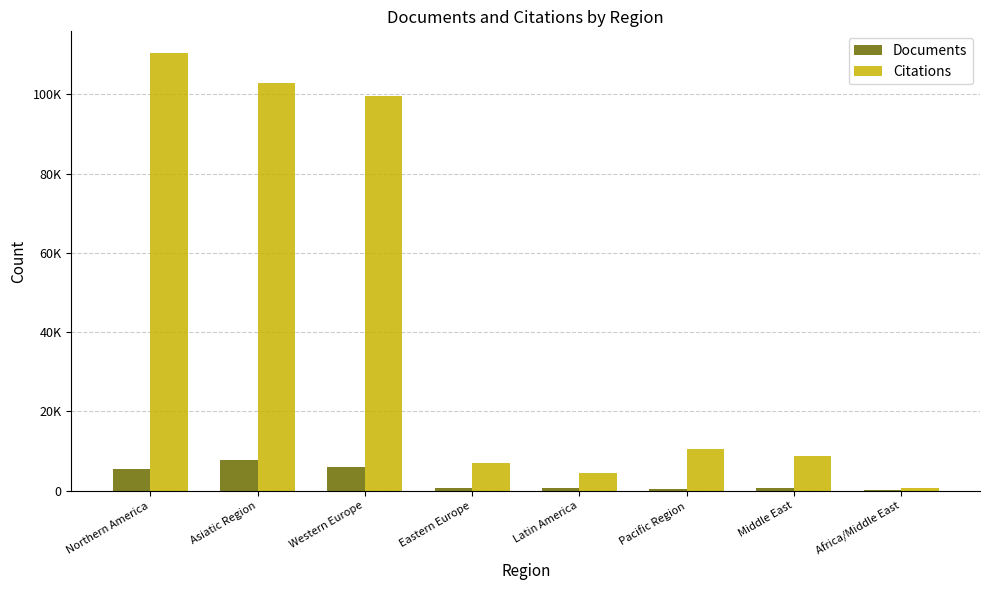

Are the bars grouped side by side (vs. stacked)?

Yes